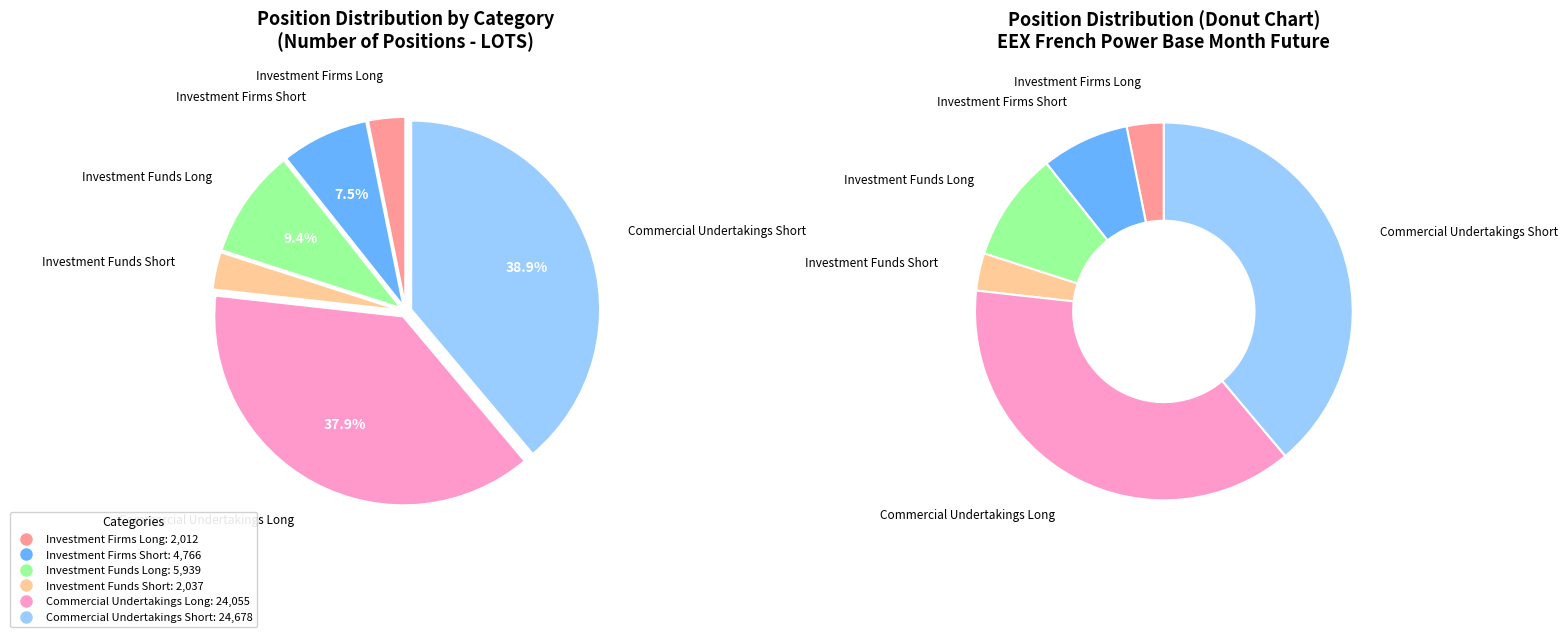

True or false: Investment Funds Long accounts for 19% of the total.

False